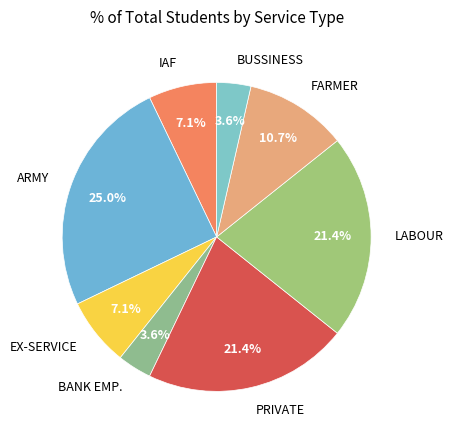

Which category has the biggest portion of the pie?

ARMY